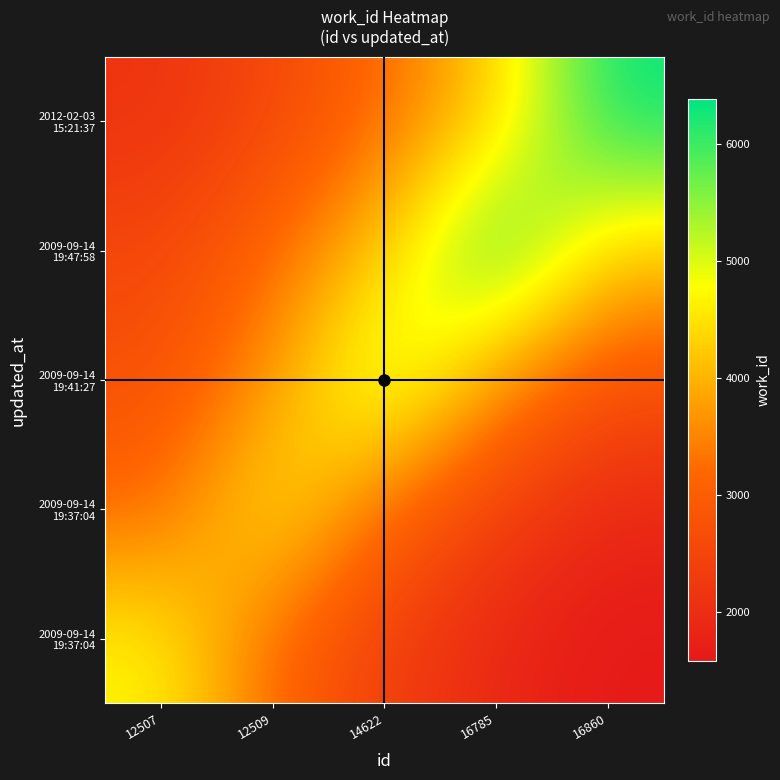

What is the maximum value shown in the chart?

6381.0